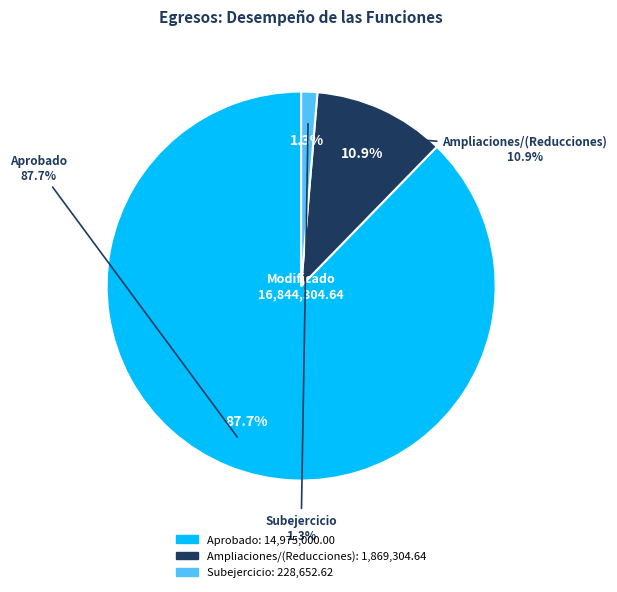

Rank the categories by value from lowest to highest.

Subejercicio, Ampliaciones/(Reducciones), Aprobado